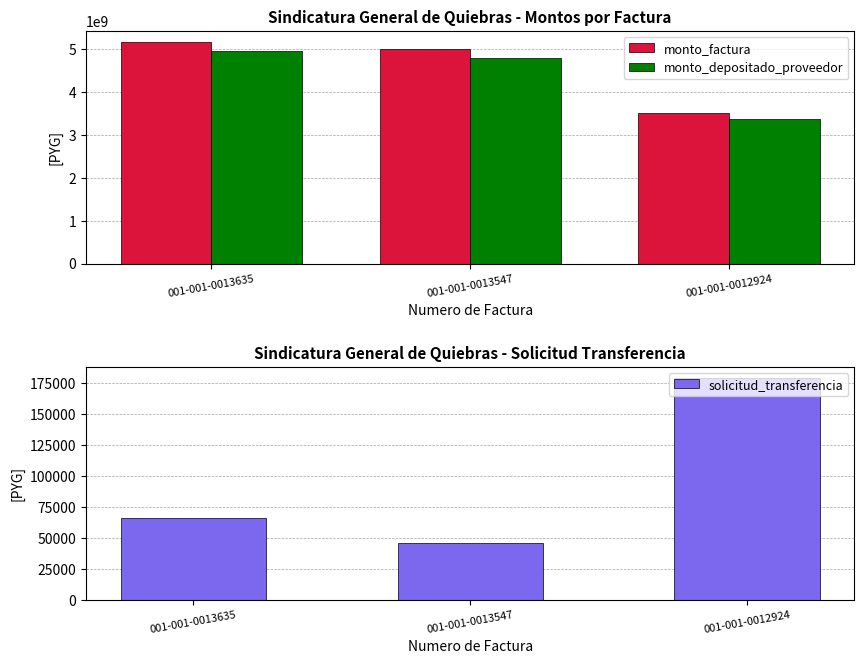

The monto_factura series shows 3507225000 at 001-001-0012924. True or false?

True